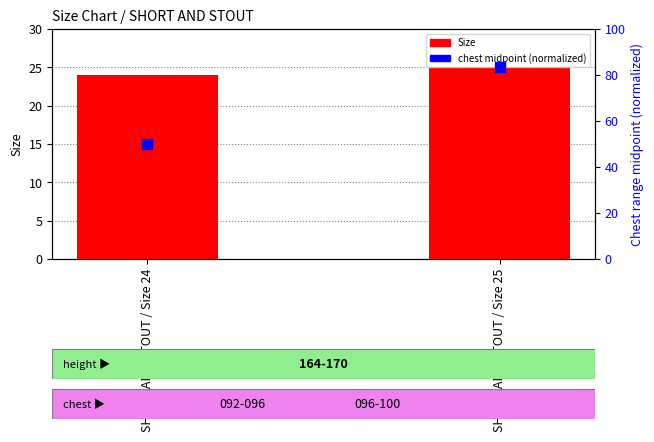

Which series has the largest total across all categories?

chest midpoint (normalized)